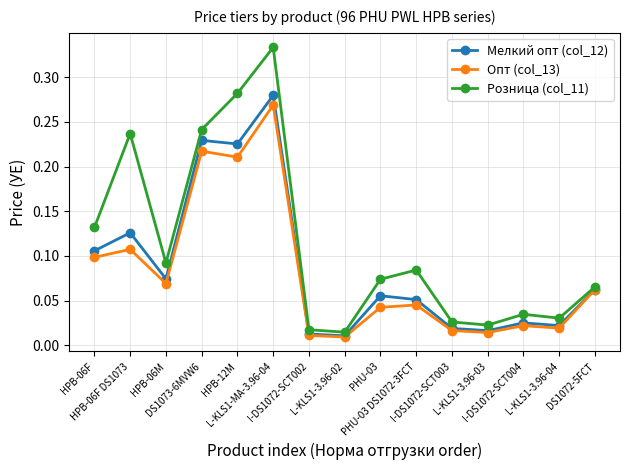

List the series in order of their overall mean, lowest first.

Опт (col_13), Мелкий опт (col_12), Розница (col_11)